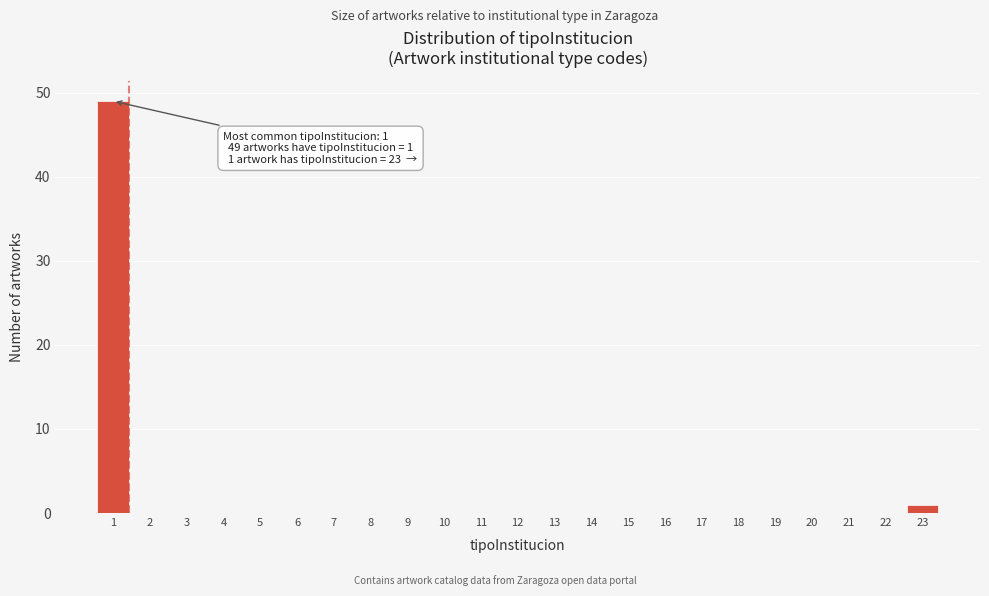

Reading left to right, what are all the values shown in this chart?

1=49	2=0	3=0	4=0	5=0	6=0	7=0	8=0	9=0	10=0	11=0	12=0	13=0	14=0	15=0	16=0	17=0	18=0	19=0	20=0	21=0	22=0	23=1